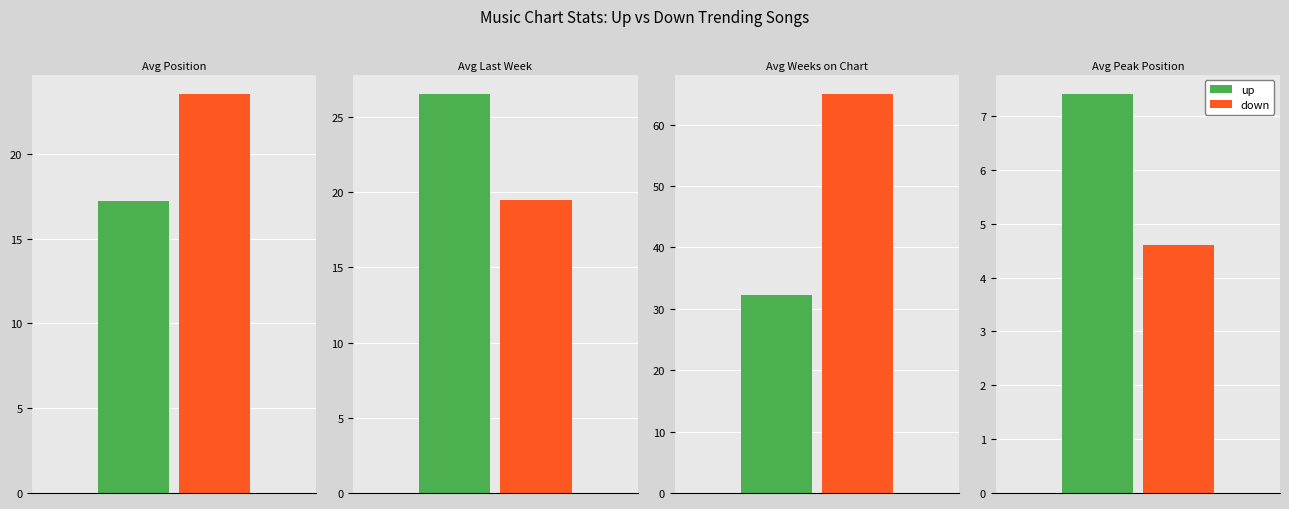

The value of Avg Last Week at 1 is 3.6. True or false?

False